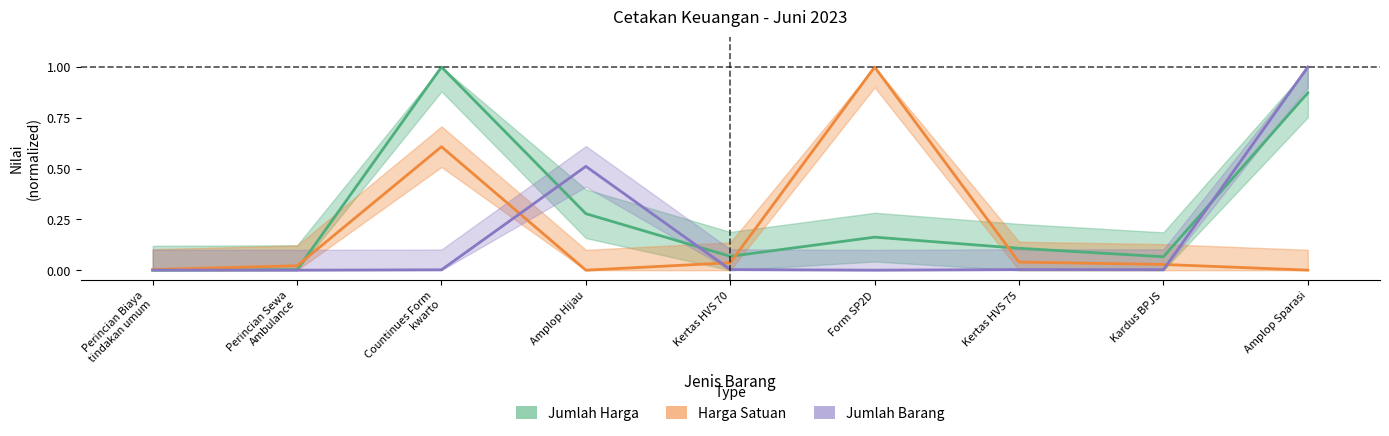

What is the label of the 8th point from the right?

Perincian Sewa
Ambulance